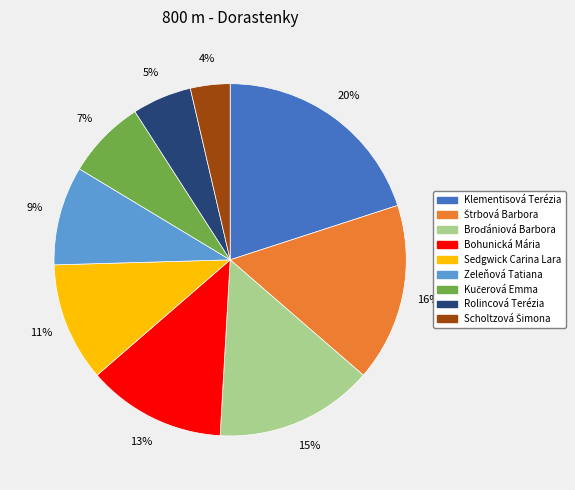

What is the largest slice in the pie chart?

Klementisová Terézia